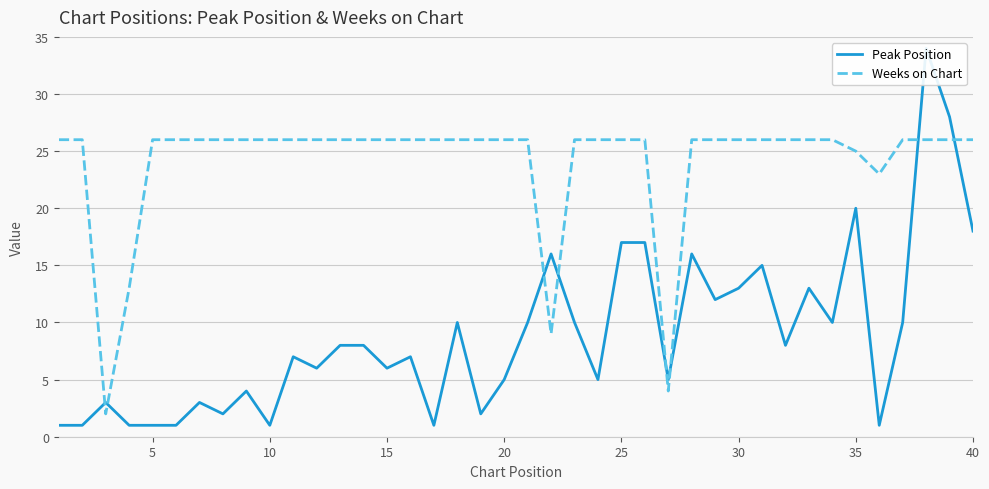

Count the number of data series in this chart.

2